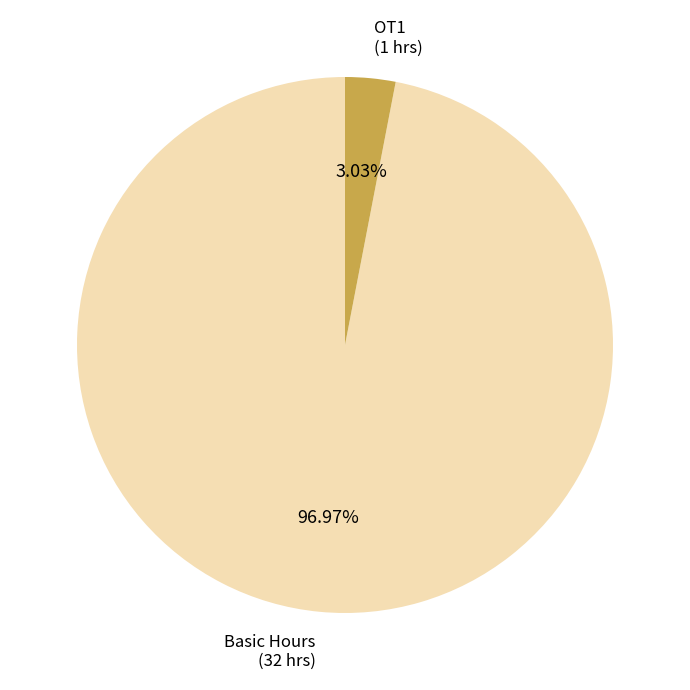

How many slices are in this pie chart?

2